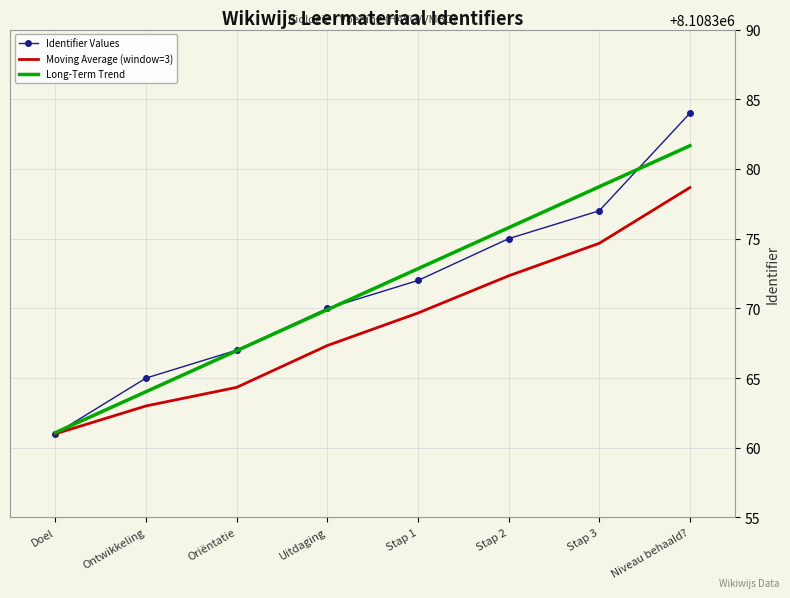

What position from the right is Oriëntatie?

6